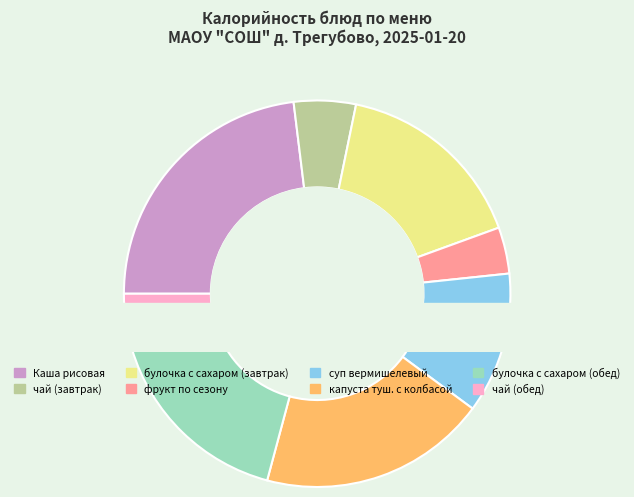

Is there a majority slice in this chart?

No